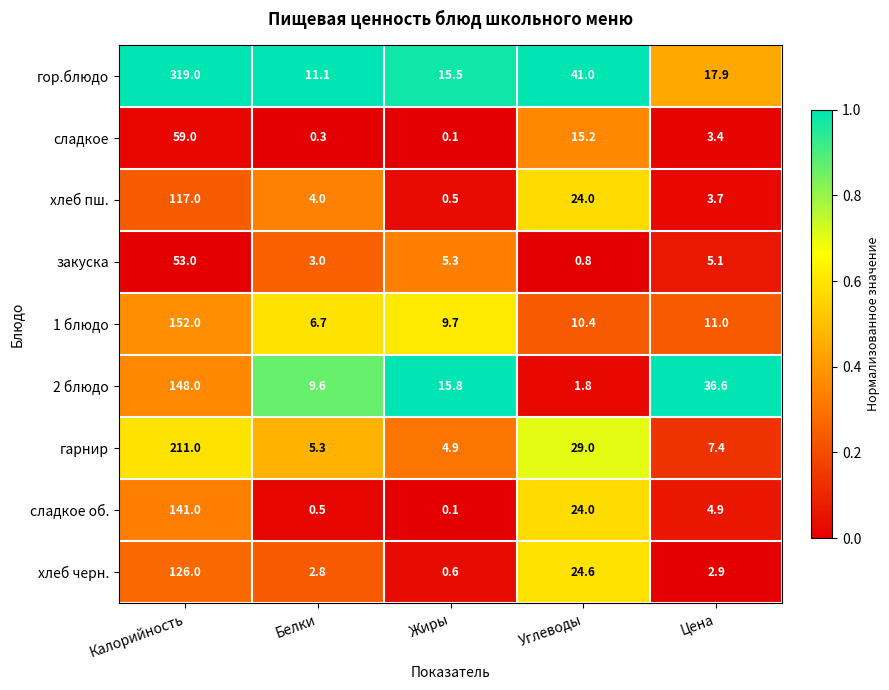

Rank the series by their maximum value, from lowest to highest.

закуска, сладкое, хлеб пш., хлеб черн., сладкое об., 2 блюдо, 1 блюдо, гарнир, гор.блюдо